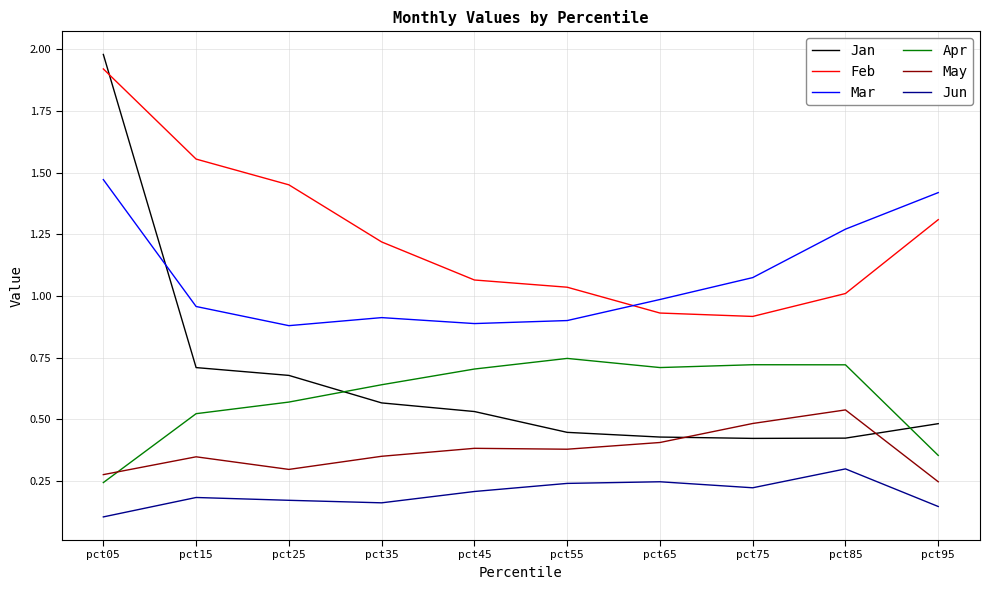

Count the number of categories in the chart.

10